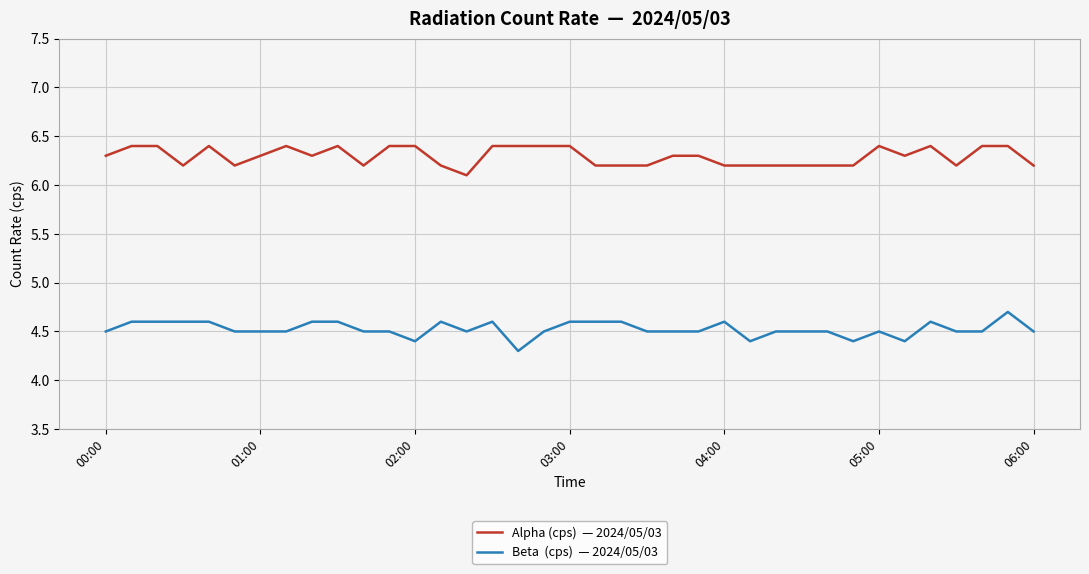

What is the maximum value shown in the chart?

6.4